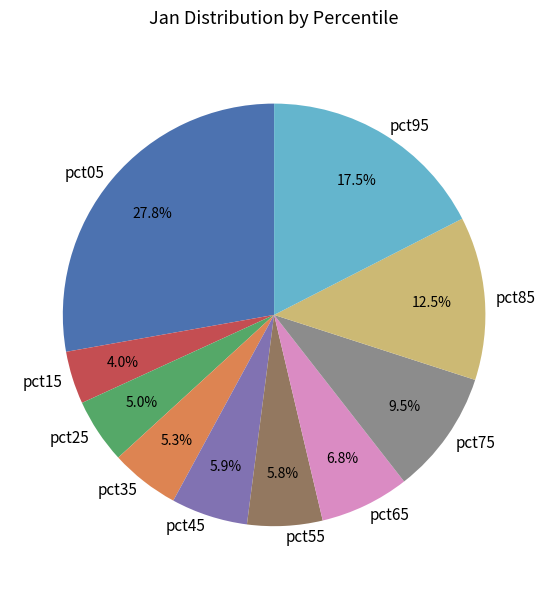

How many slices are in this pie chart?

10